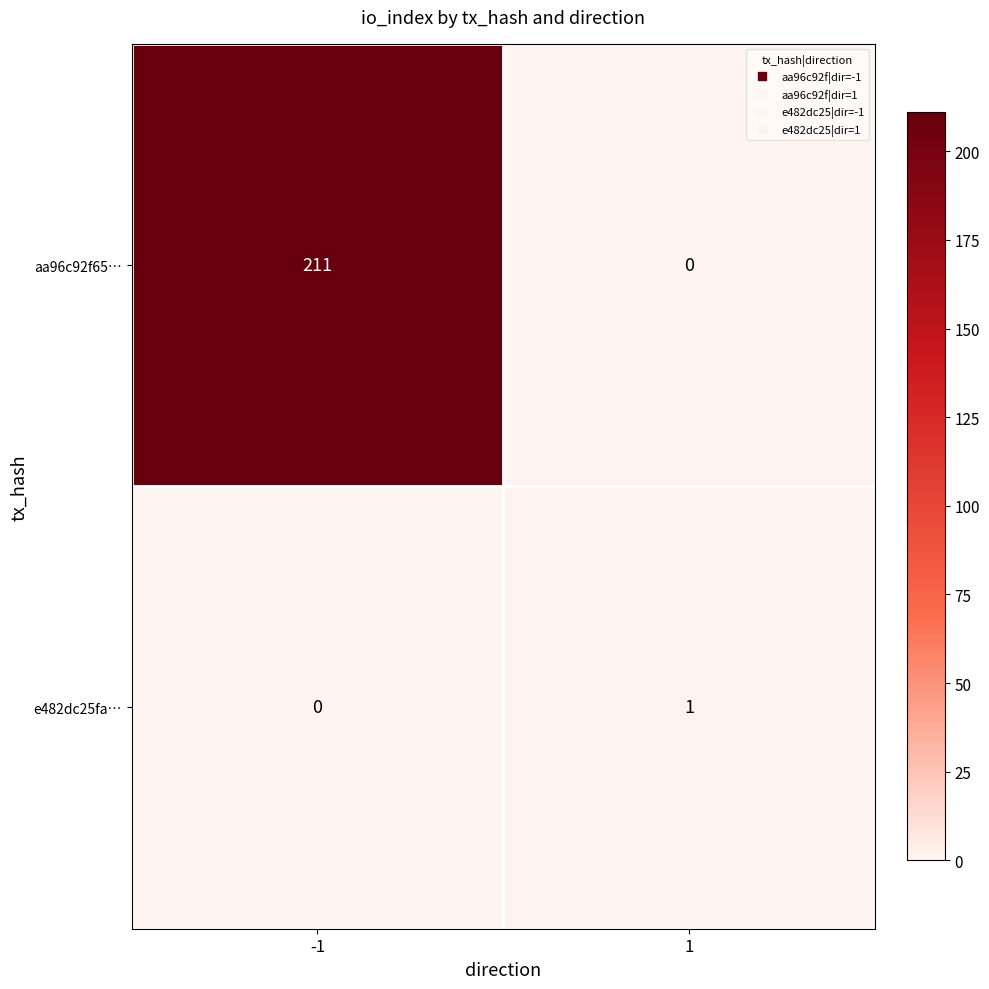

List the series in order of their overall mean, lowest first.

e482dc25fa…, aa96c92f65…